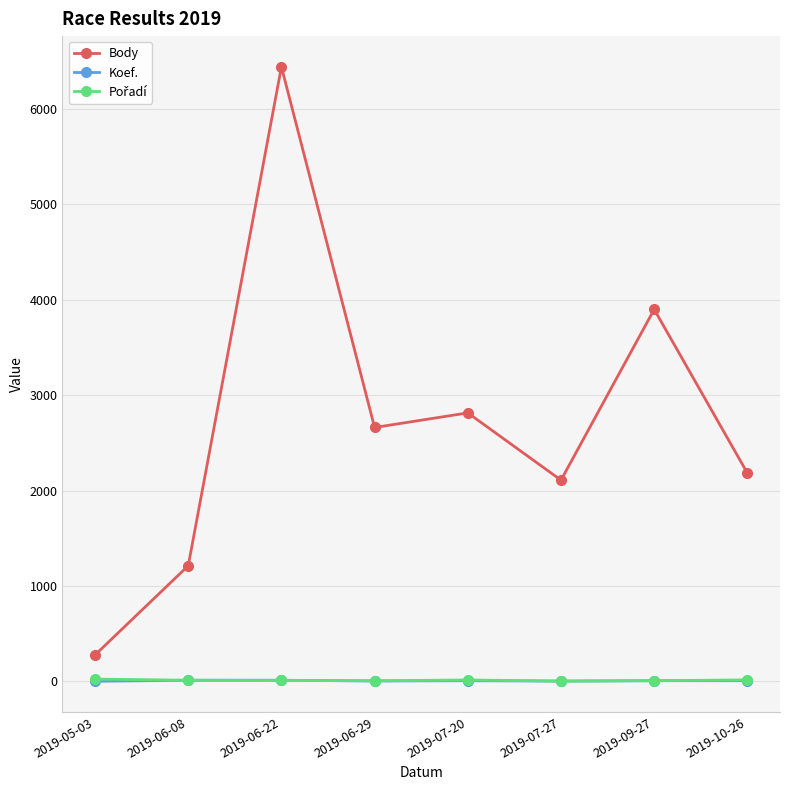

True or false: Koef. and Body intersect in this chart.

False